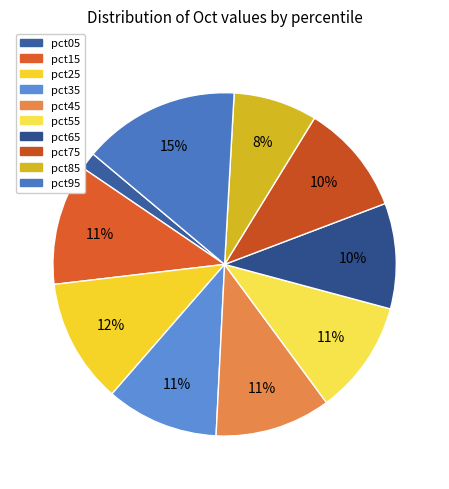

Does pct15 represent more than half of the total?

No